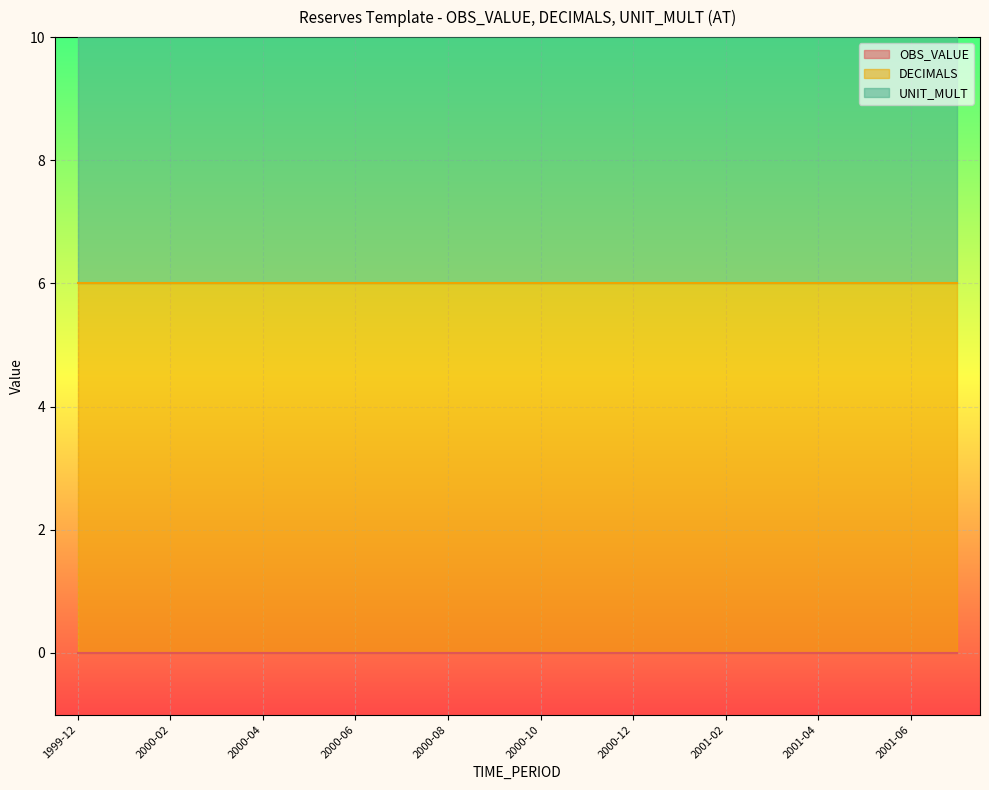

Reading left to right, what are all the values shown in this chart?

OBS_VALUE: 1999-12=0	2000-01=0	2000-02=0	2000-03=0	2000-04=0	2000-05=0	2000-06=0	2000-07=0	2000-08=0	2000-09=0	2000-10=0	2000-11=0	2000-12=0	2001-01=0	2001-02=0	2001-03=0	2001-04=0	2001-05=0	2001-06=0	2001-07=0
DECIMALS: 1999-12=6	2000-01=6	2000-02=6	2000-03=6	2000-04=6	2000-05=6	2000-06=6	2000-07=6	2000-08=6	2000-09=6	2000-10=6	2000-11=6	2000-12=6	2001-01=6	2001-02=6	2001-03=6	2001-04=6	2001-05=6	2001-06=6	2001-07=6
UNIT_MULT: 1999-12=6	2000-01=6	2000-02=6	2000-03=6	2000-04=6	2000-05=6	2000-06=6	2000-07=6	2000-08=6	2000-09=6	2000-10=6	2000-11=6	2000-12=6	2001-01=6	2001-02=6	2001-03=6	2001-04=6	2001-05=6	2001-06=6	2001-07=6